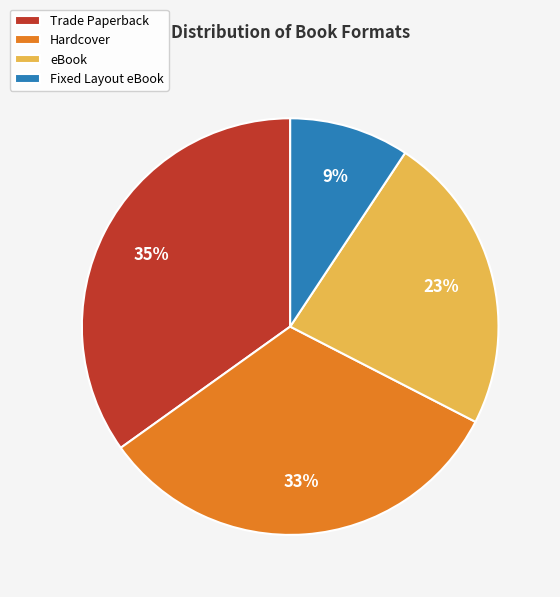

Is Trade Paperback the majority of the pie?

No